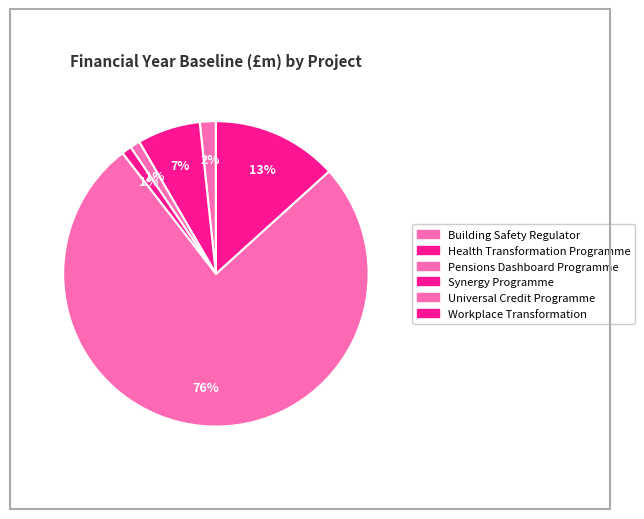

How many slices are in this pie chart?

6